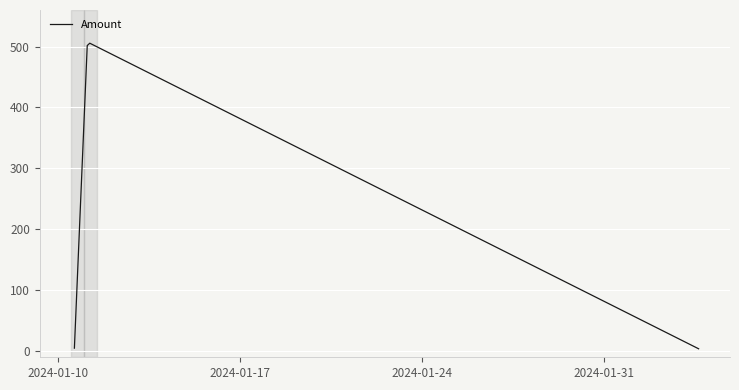

How many interior local peaks (higher than both neighbors) does the data have?

1